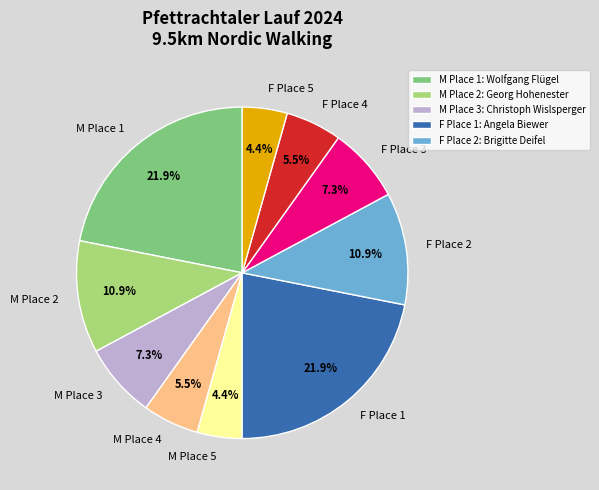

Count the number of slices in the pie.

10